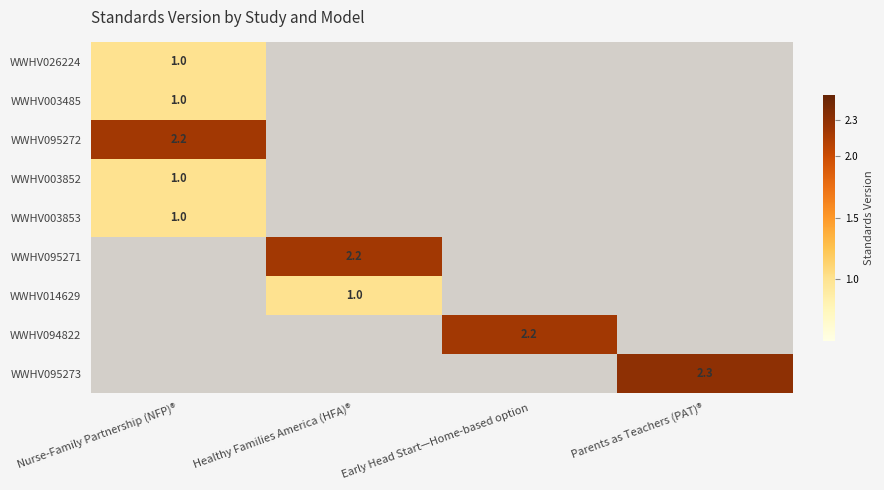

The WWHV094822 series shows 2.2 at Early Head Start—Home-based option. True or false?

True